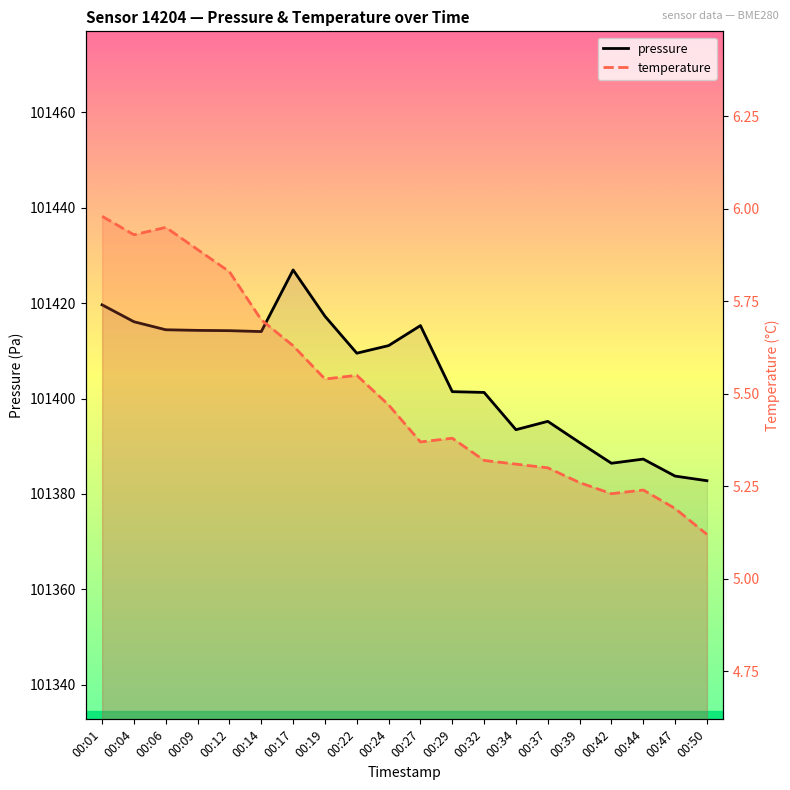

What is the value of the pressure point at the 2nd from the left?

101416.1